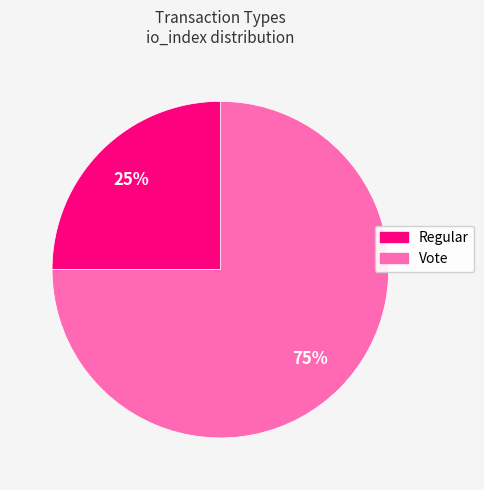

The Regular slice represents 25% of the pie. True or false?

True